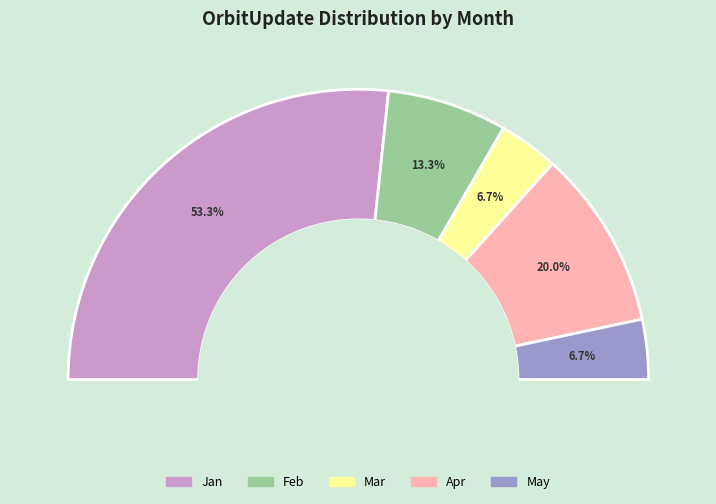

Approximately how many times larger is the value at Jan compared to Mar?

8.0